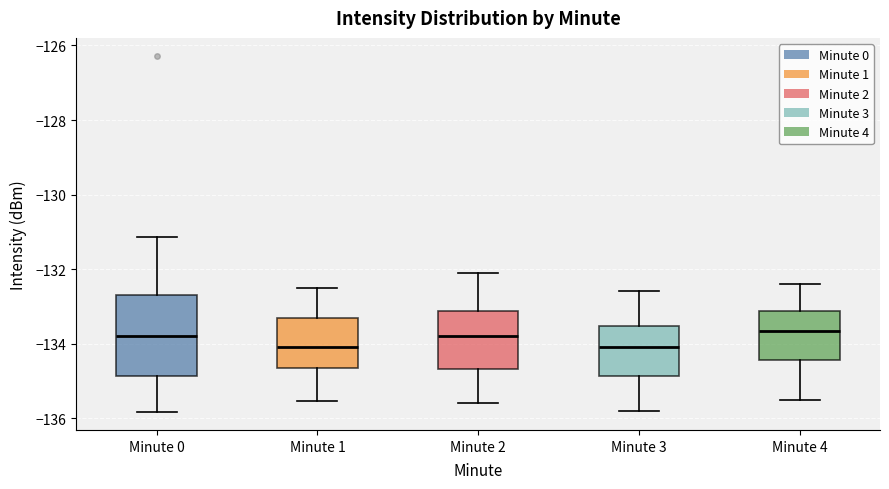

Where is the upper edge of the box for Minute 4 on the y-axis? The values are not printed on the chart, so give them approximately, as read against the axis.

-133.2